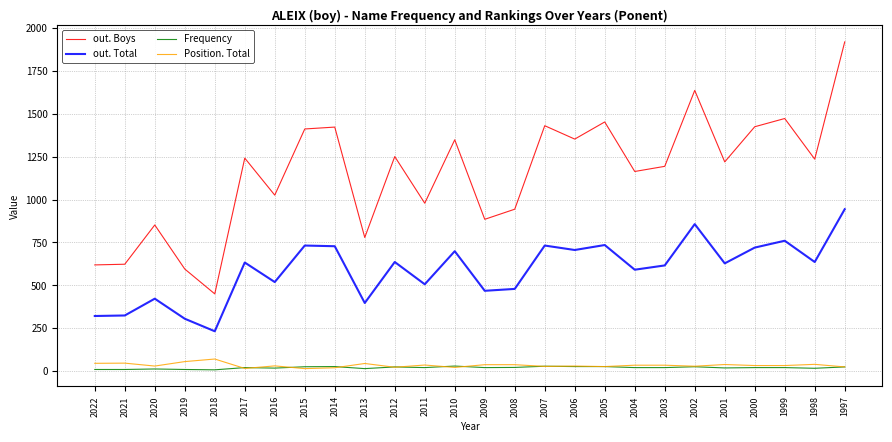

True or false: Position. Total and out. Boys intersect in this chart.

False